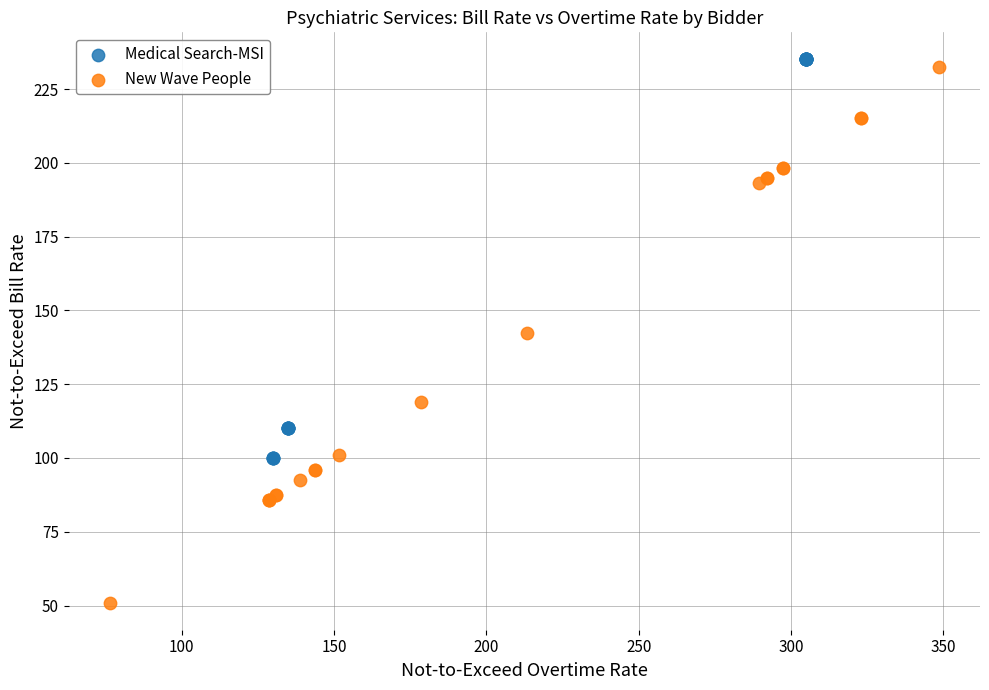

Which series has the largest Y range (max minus min)?

New Wave People